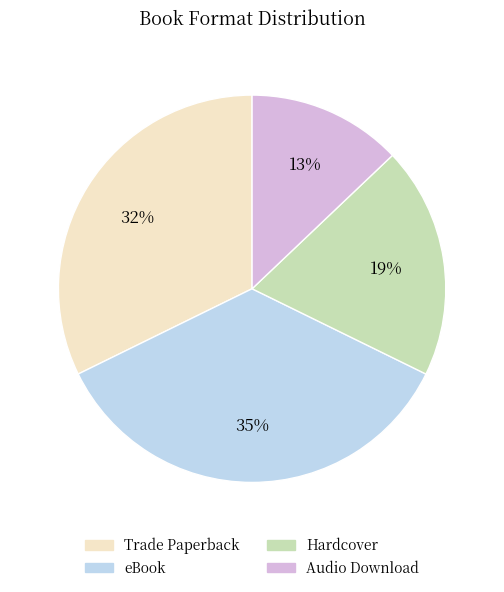

What percentage is the Audio Download slice, to the nearest percent?

13%